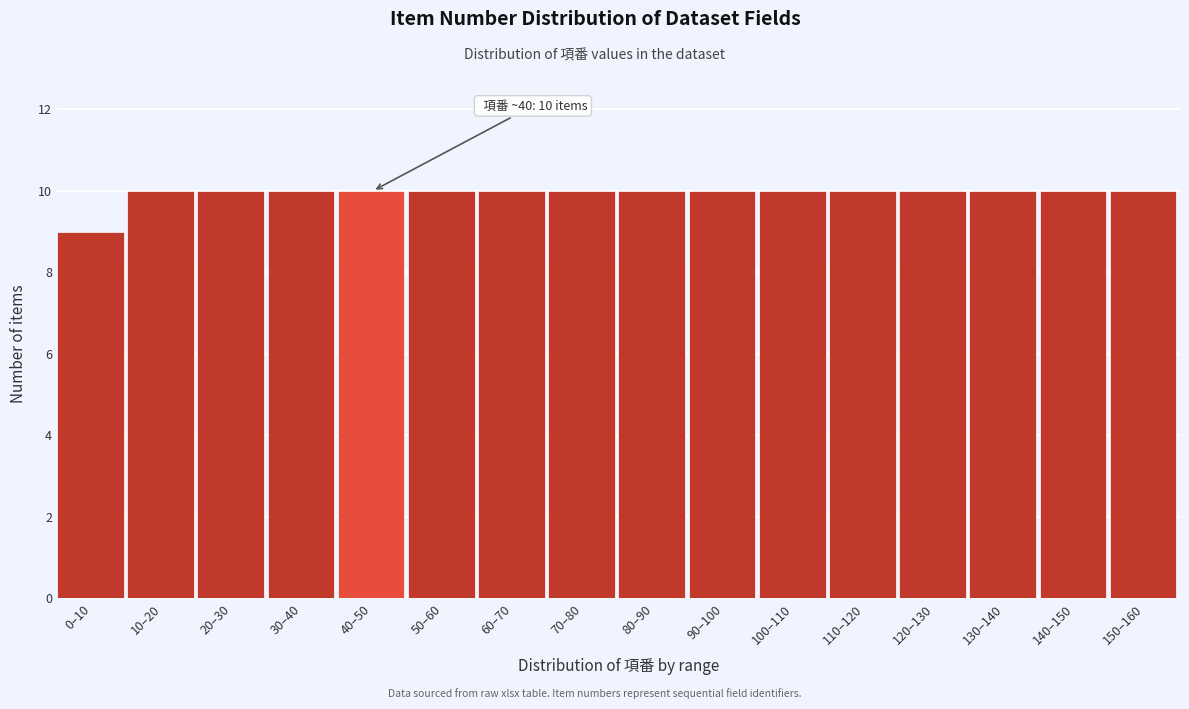

Reading right to left, extract all data points from this chart.

10	10	10	10	10	10	10	10	10	10	10	10	10	10	10	9